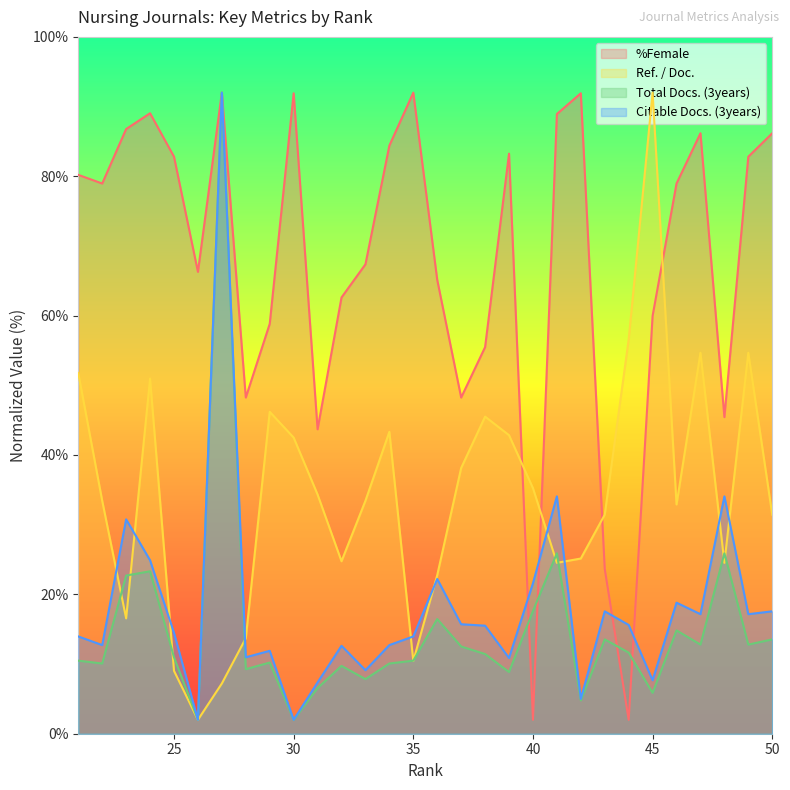

Does the chart have visible grid lines?

No